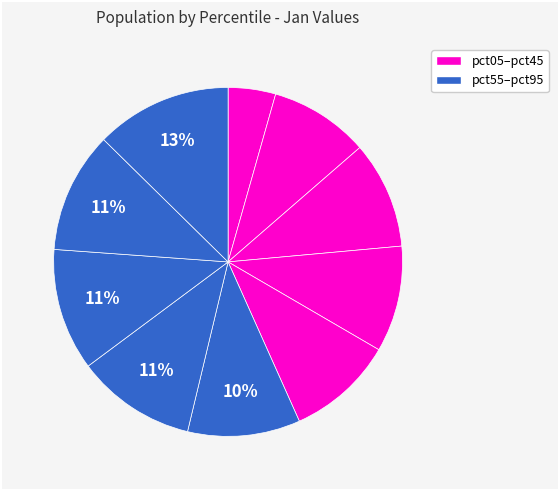

Count the number of slices in the pie.

10